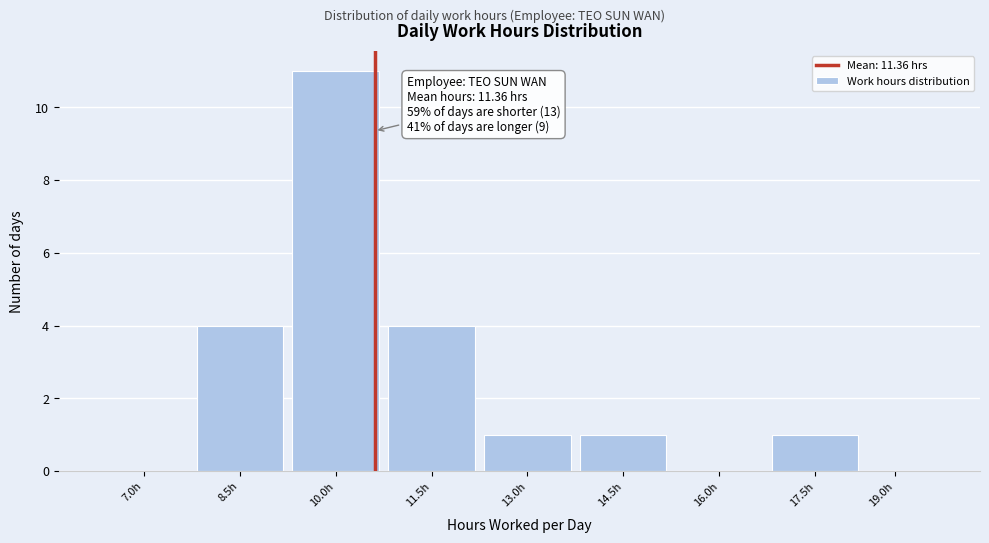

Reading right to left, transcribe all the data shown in this chart.

19.0h=0	17.5h=1	16.0h=0	14.5h=1	13.0h=1	11.5h=4	10.0h=11	8.5h=4	7.0h=0